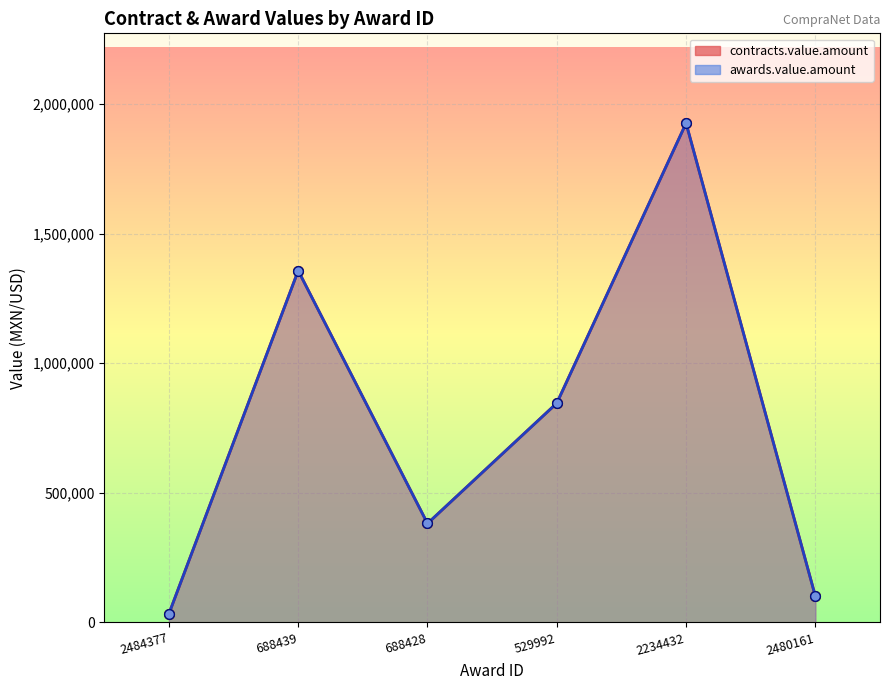

How many series are shown in this chart?

2